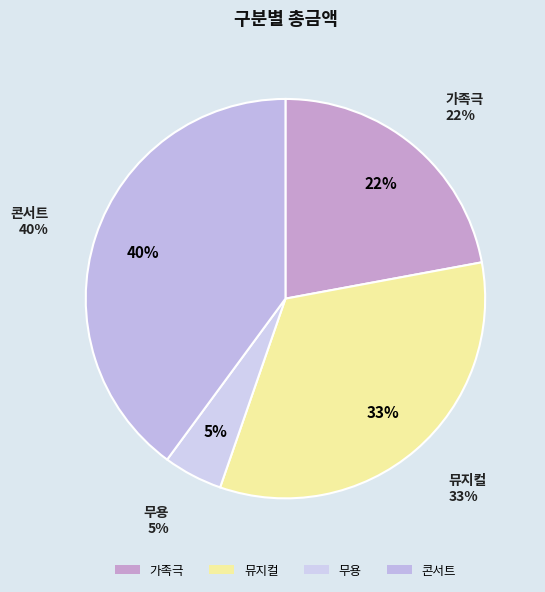

Does any single category account for the majority?

No